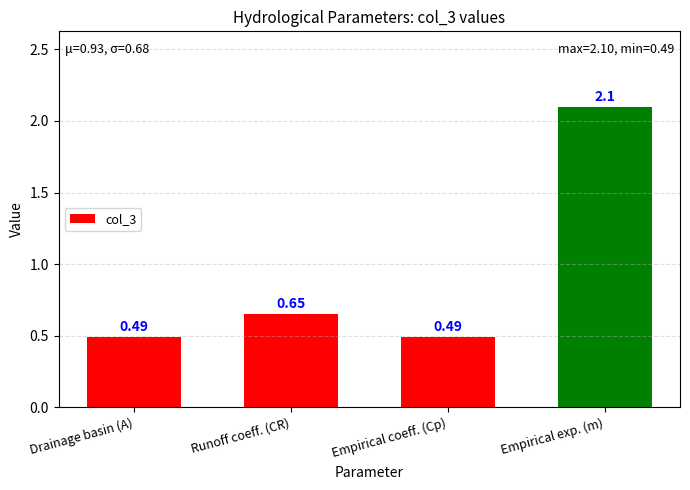

The chart shows a value of 2.1 at Empirical exp. (m). True or false?

True